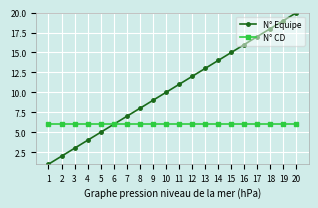

Rank the series by their average value, from lowest to highest.

N° CD, N° Equipe